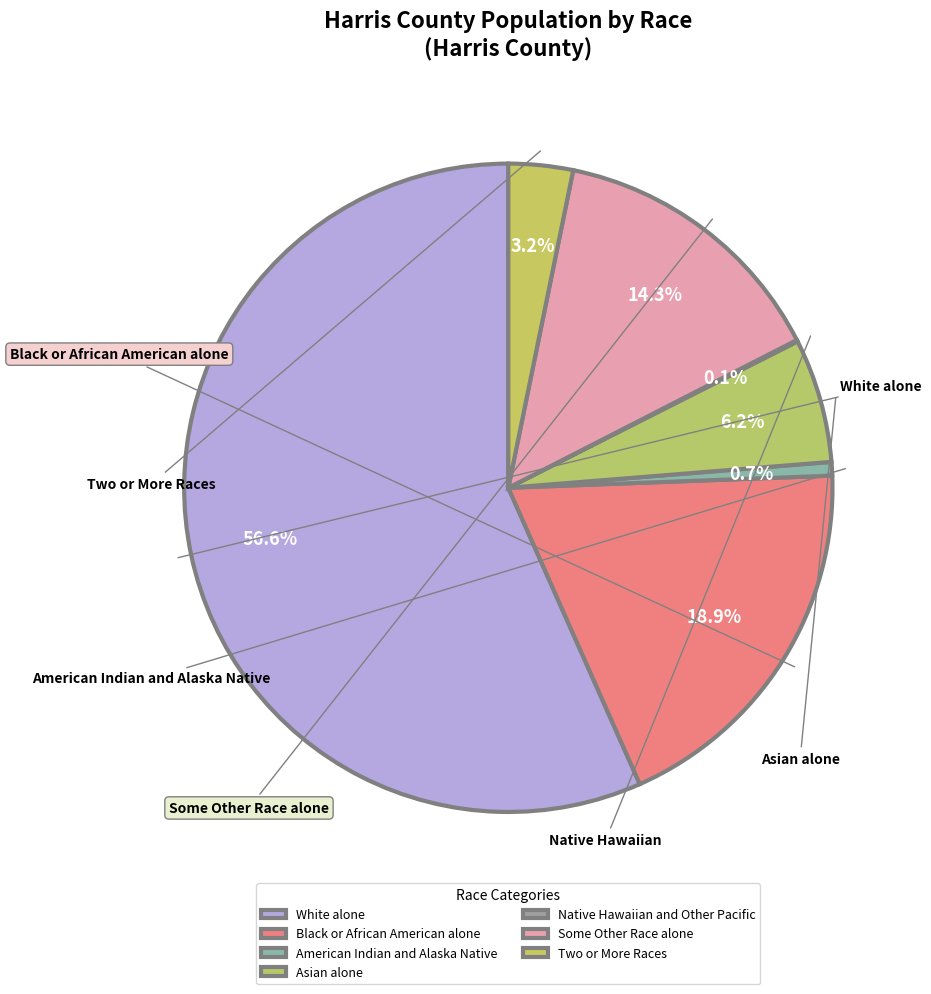

How many slices are in this pie chart?

7